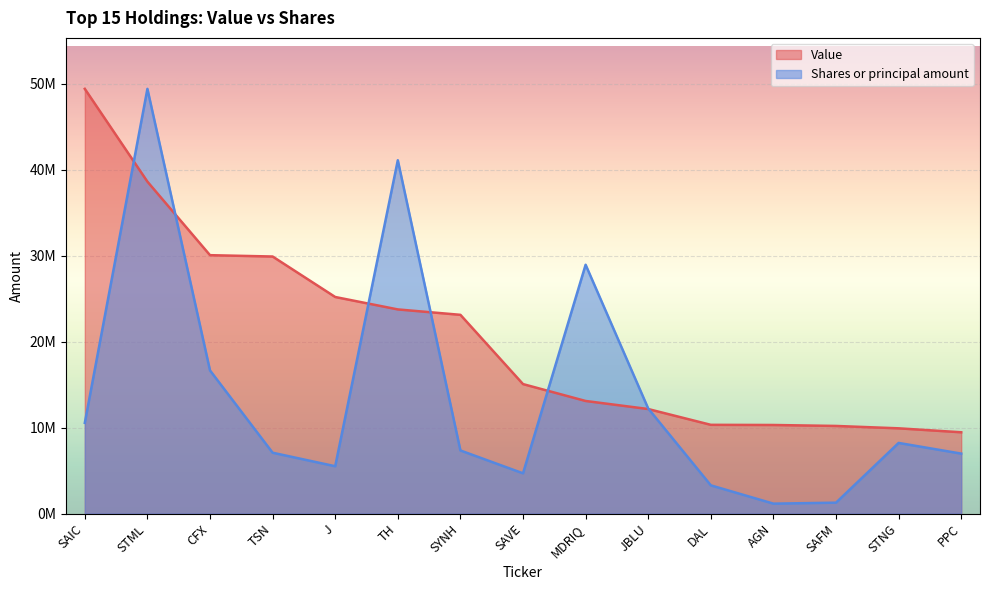

What is the total value across all series at DAL?

13613003.4